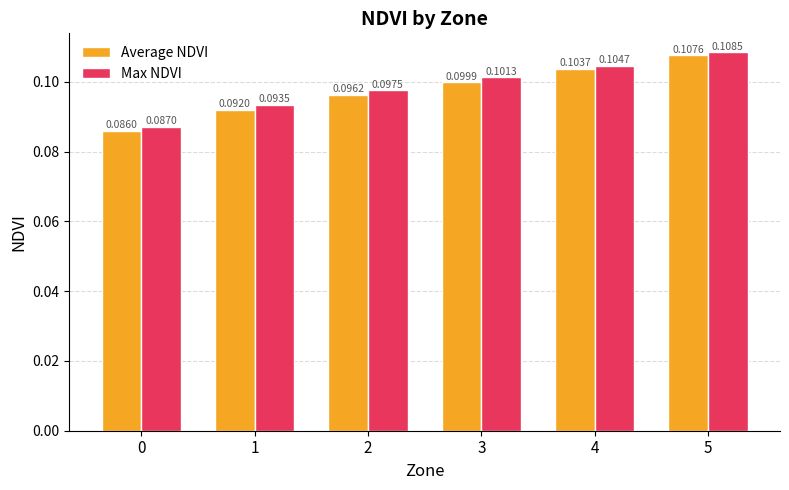

The value of Max NDVI at 1 is 0.1. True or false?

True